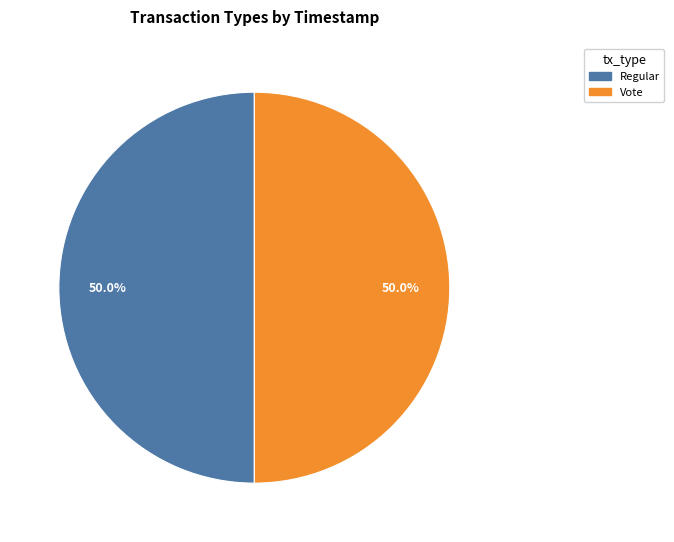

To the nearest percent, what is the combined percentage of Vote and Regular?

100%